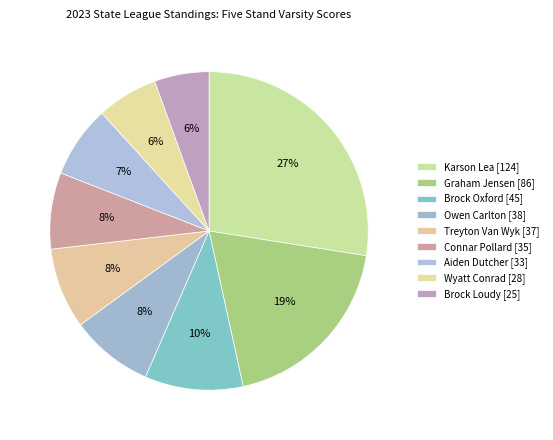

What percentage is the Treyton Van Wyk [37] slice, to the nearest percent?

8%